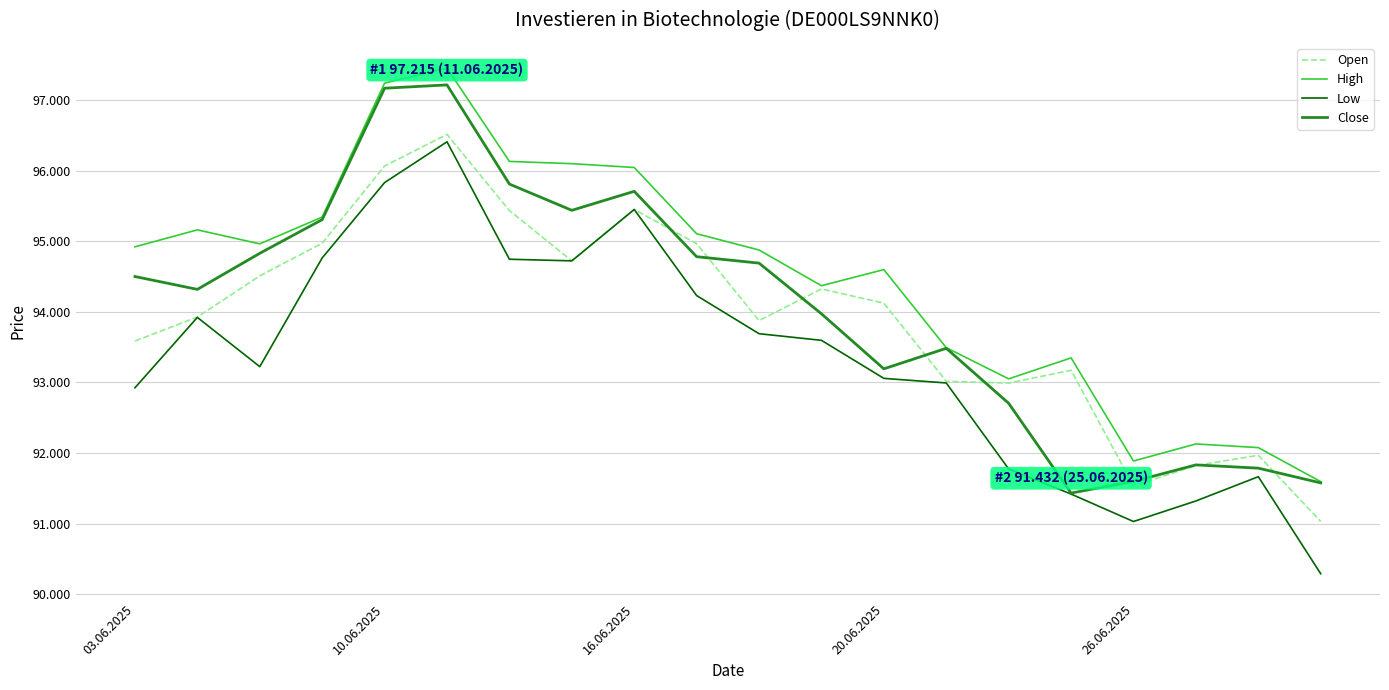

What are all the series names shown in the legend?

Open, High, Low, Close